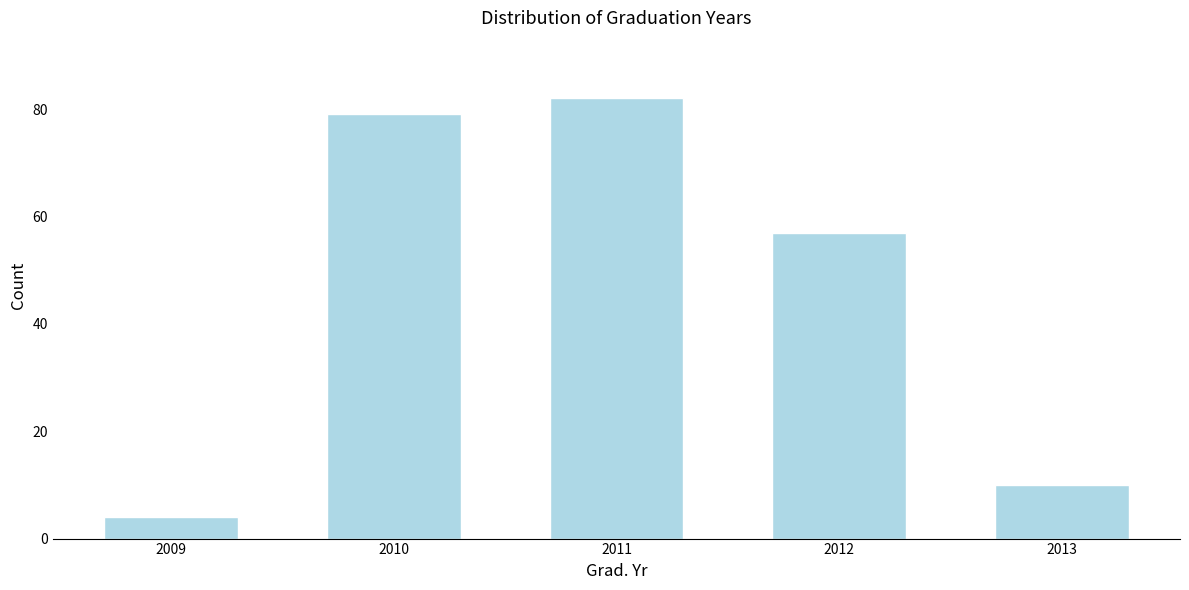

Reading right to left, transcribe all the data shown in this chart.

10	57	82	79	4